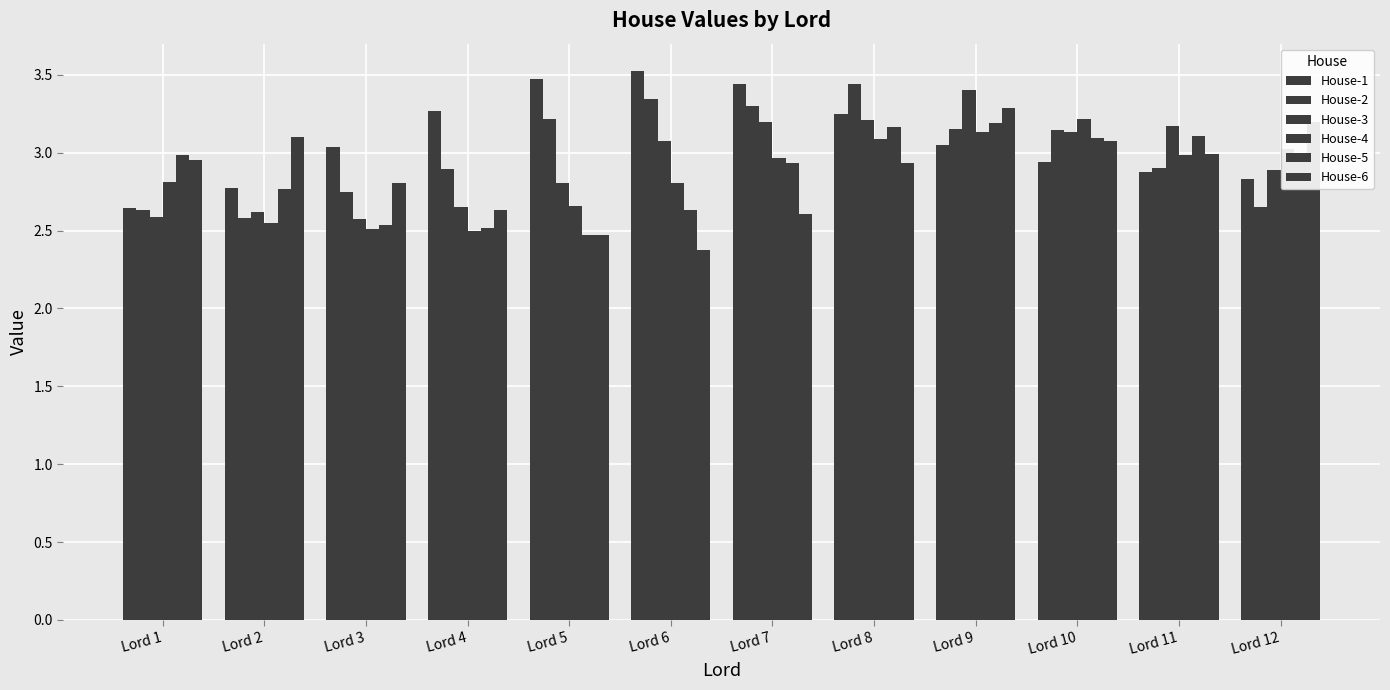

What is the value of the House-6 bar at the 11th from the left?

3.0